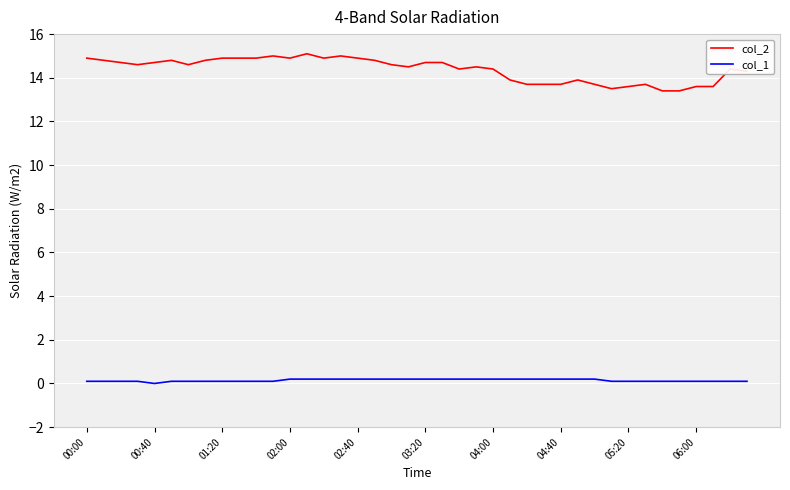

Which series has the largest total across all categories?

col_2